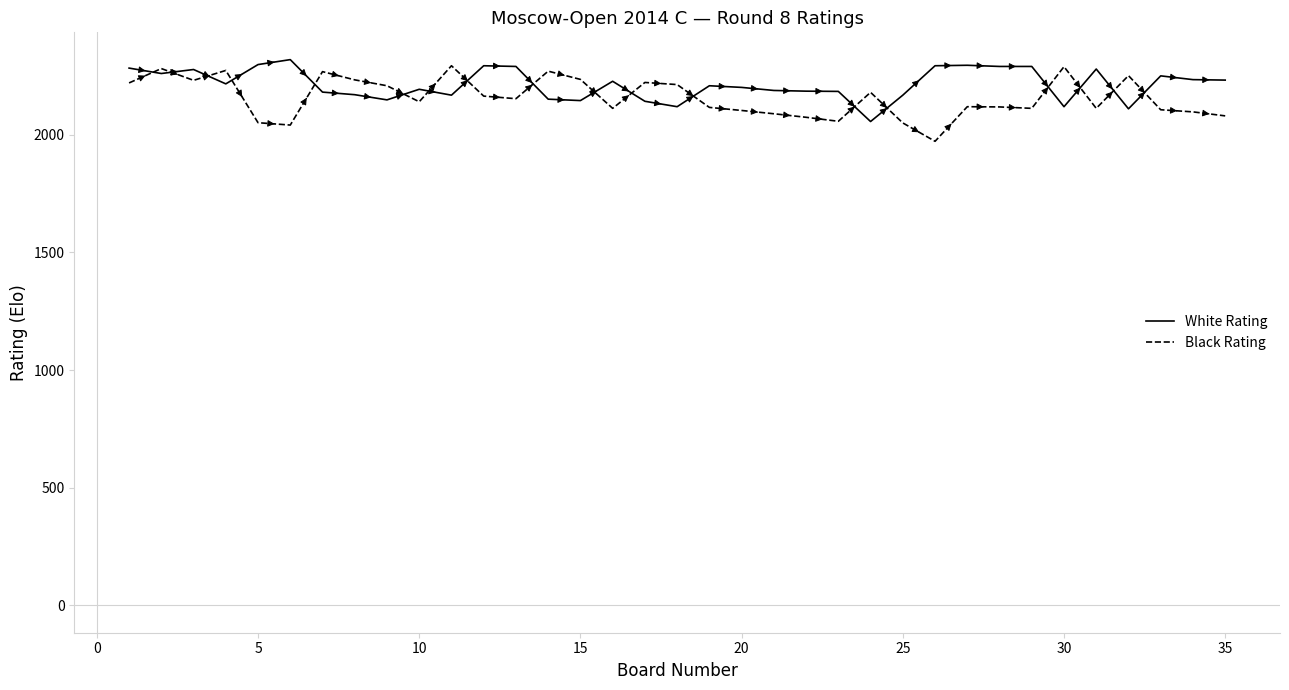

What is the minimum value shown in the chart?

1972